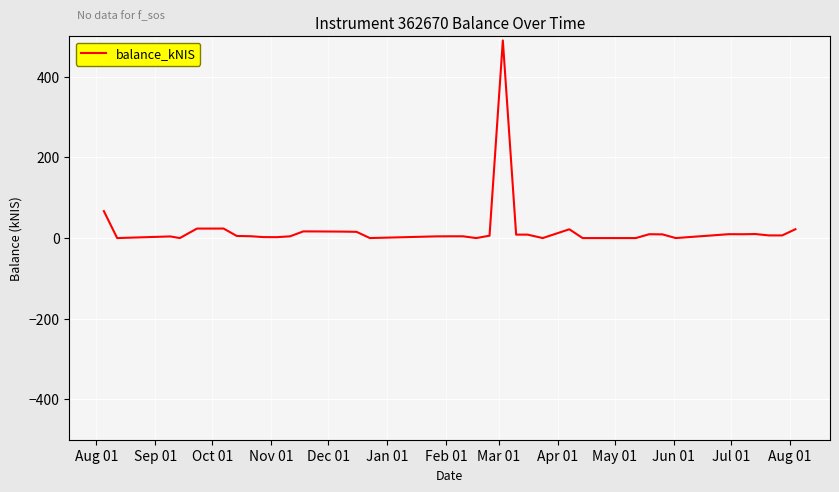

What is the greatest value displayed?

490.0